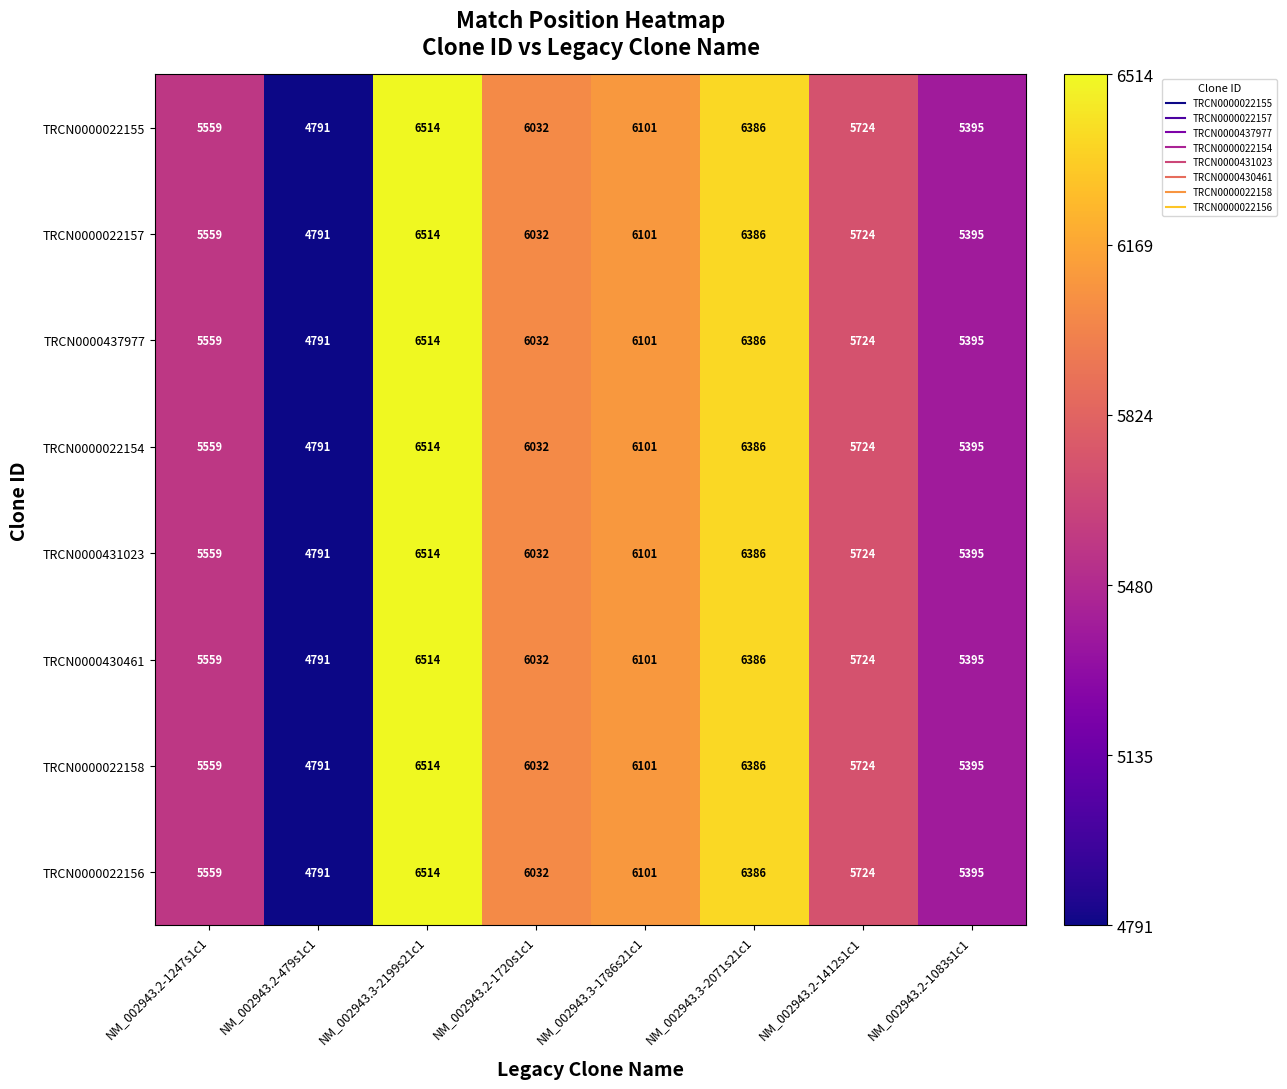

At which category is the sum across all series the highest?

NM_002943.3-2199s21c1